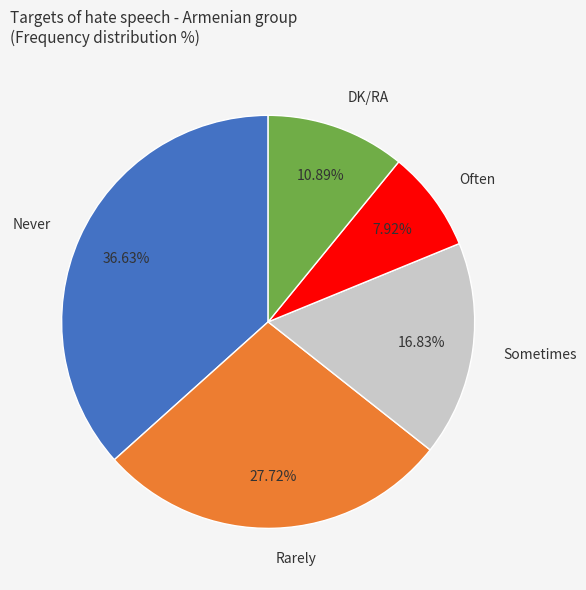

To the nearest percent, what is the difference between the largest and smallest slice percentages?

29%